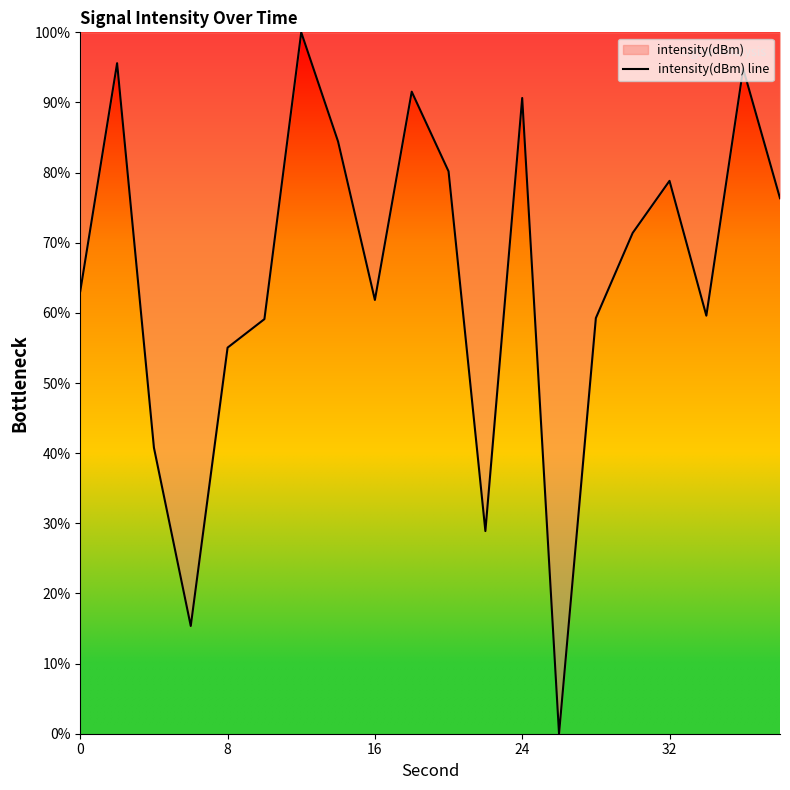

What is the maximum value shown in the chart?

100.0